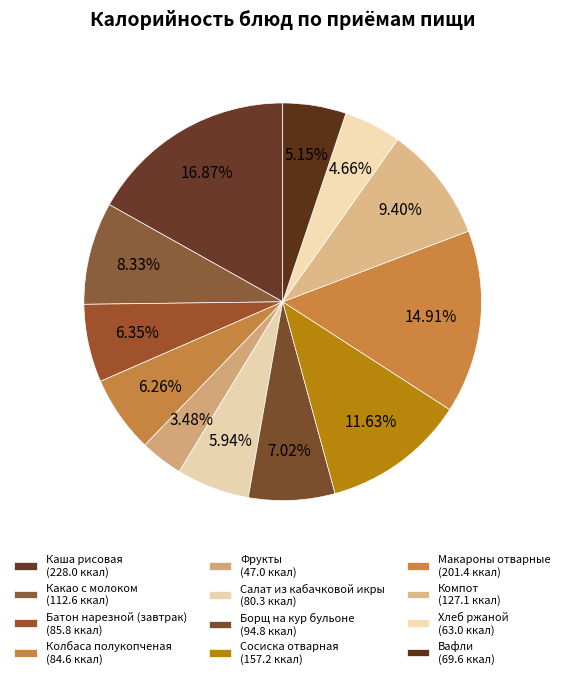

Does any single category account for the majority?

No